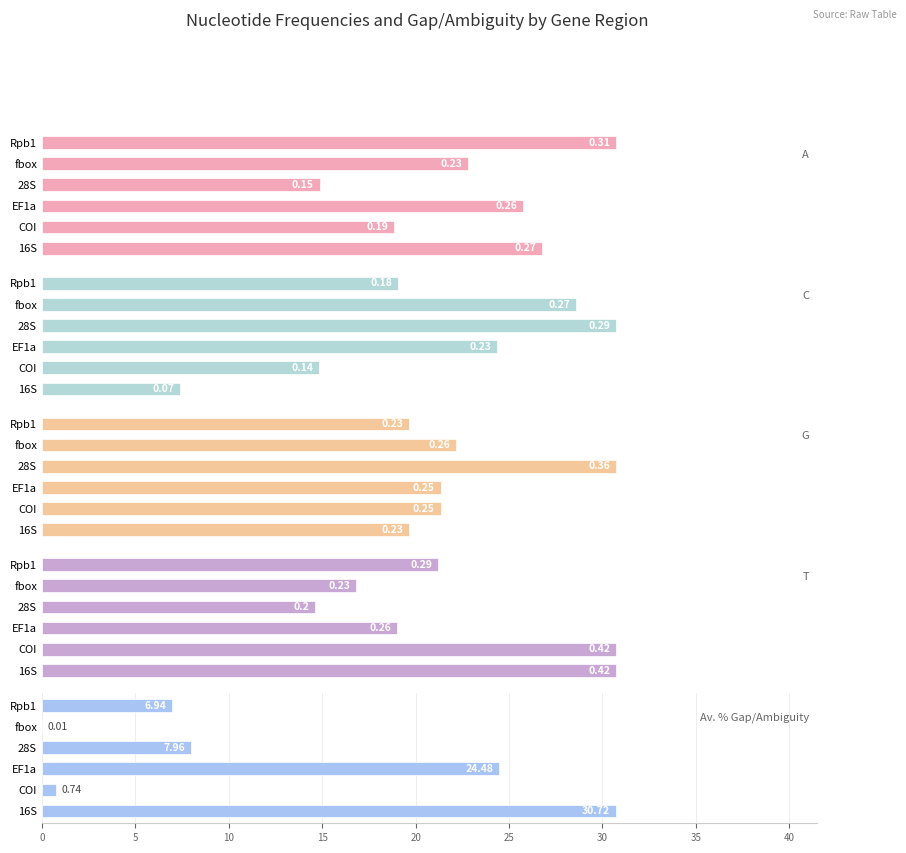

True or false: G has a value of 0.2 at Rpb1.

True